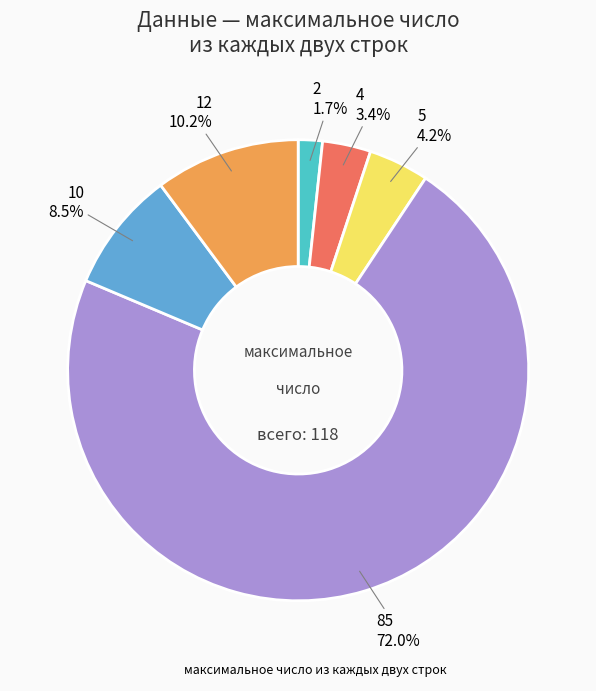

Is there any slice that represents more than half of the pie?

Yes